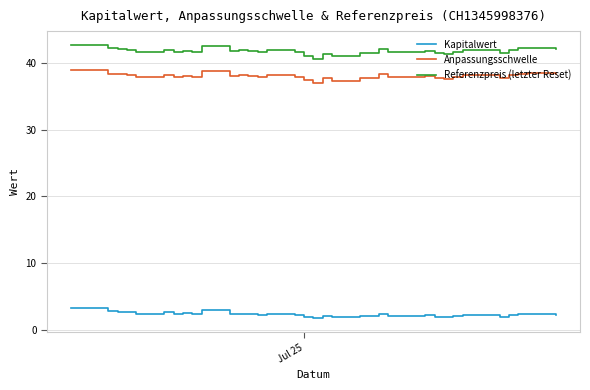

What is the greatest value displayed?

42.7